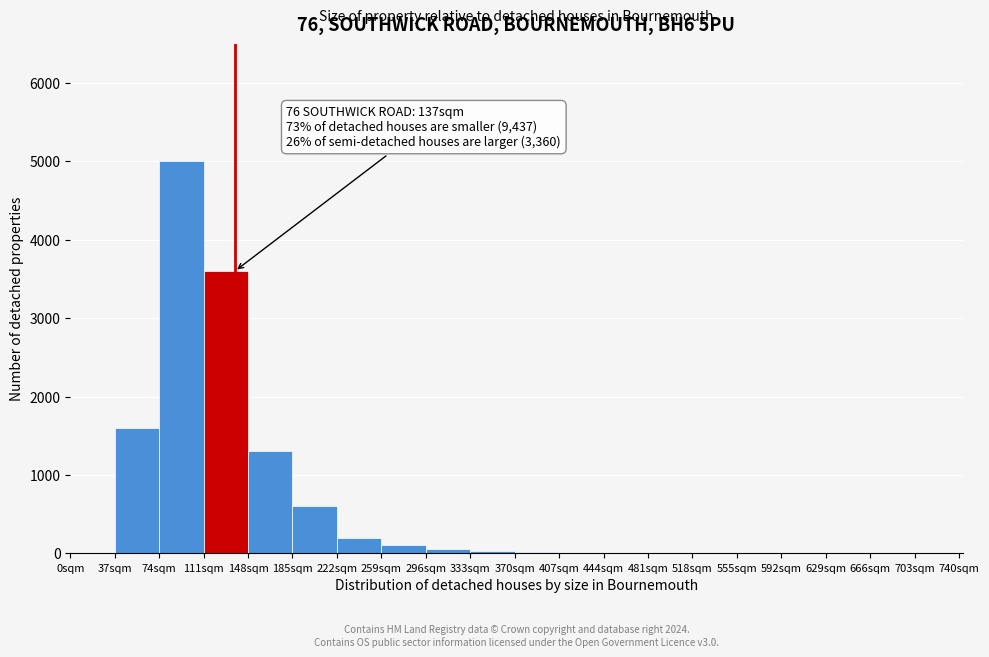

Over which range of the x-axis is the bar tallest?

74 to 111